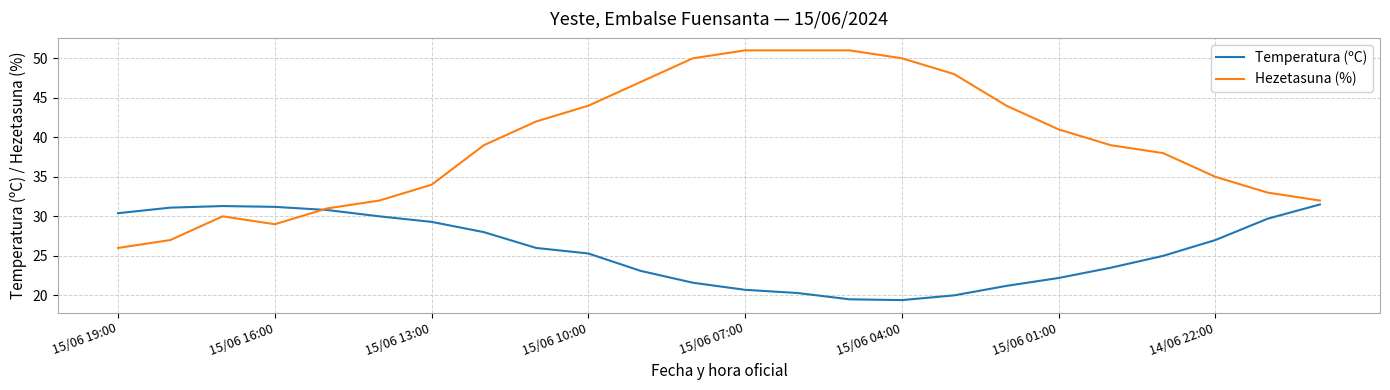

True or false: Hezetasuna (%) and Temperatura (ºC) cross at least once.

True